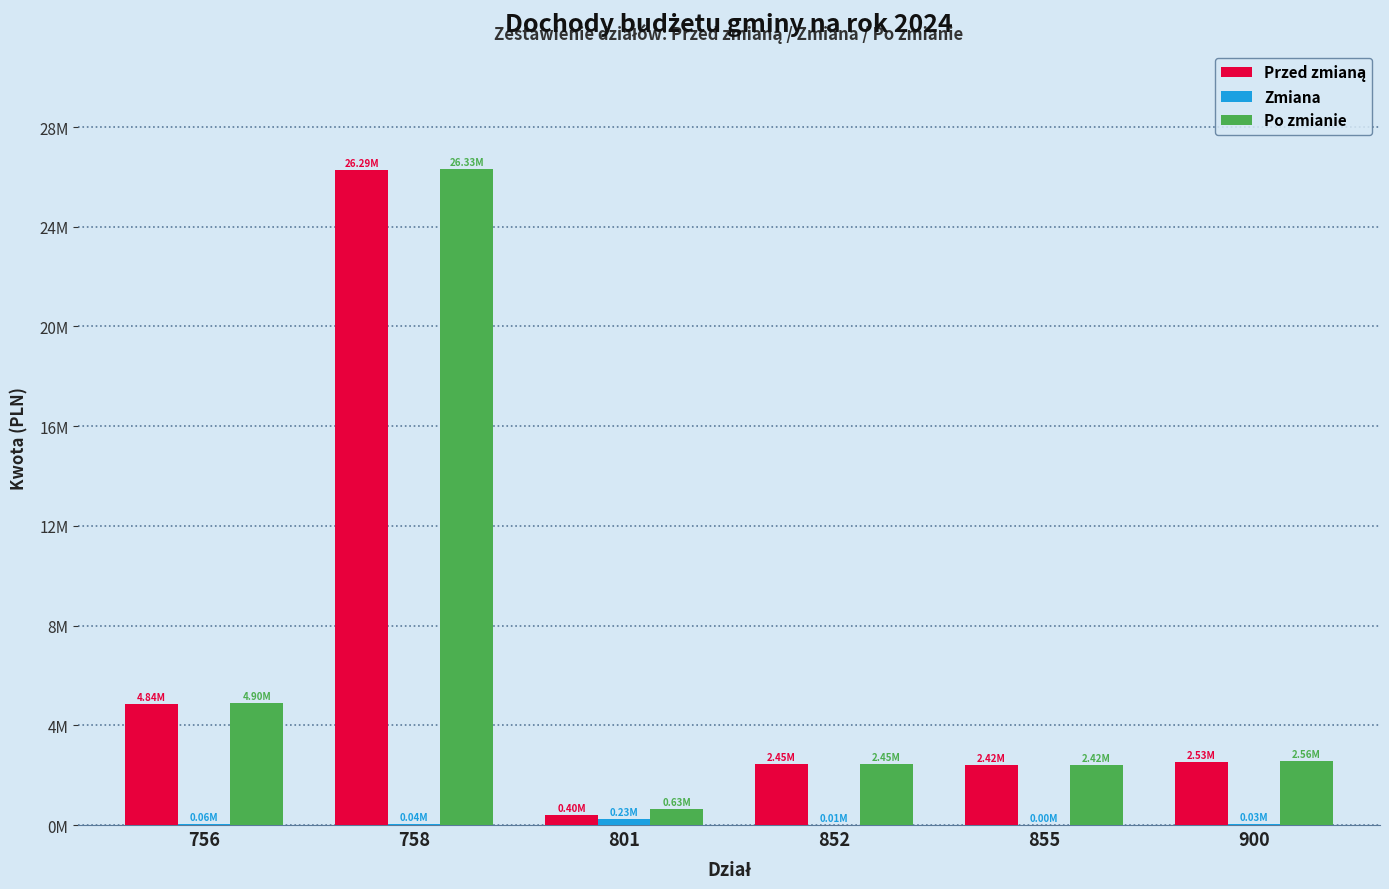

Are the bars grouped side by side (vs. stacked)?

Yes